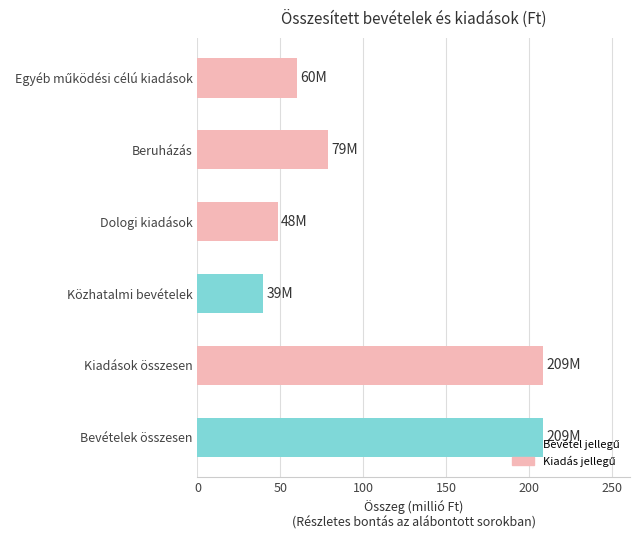

Is it true that the value at Bevételek összesen is 208.6?

True